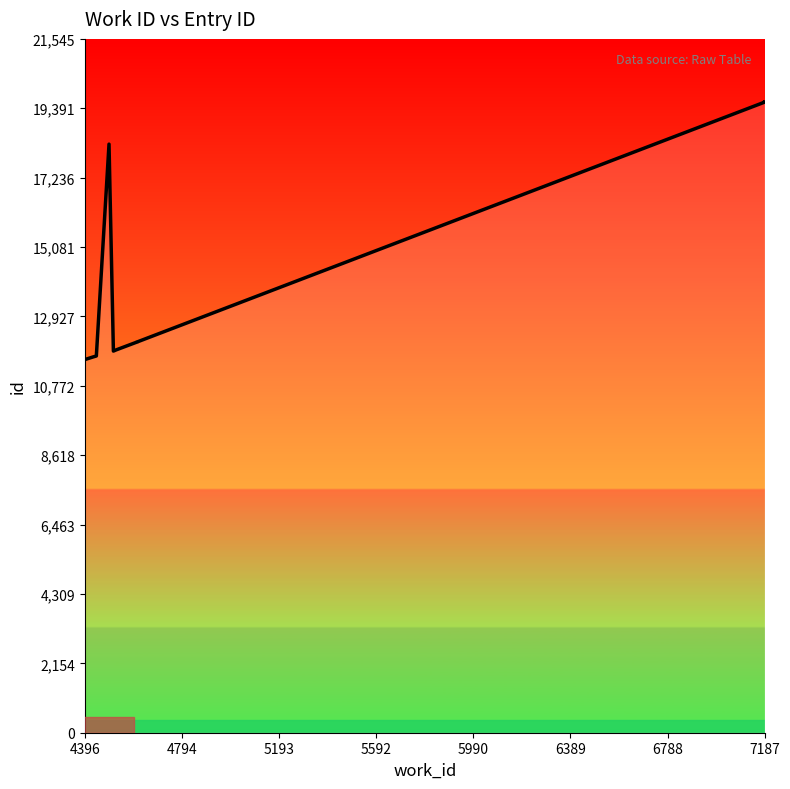

The chart shows a value of 20617 at 4794. True or false?

False